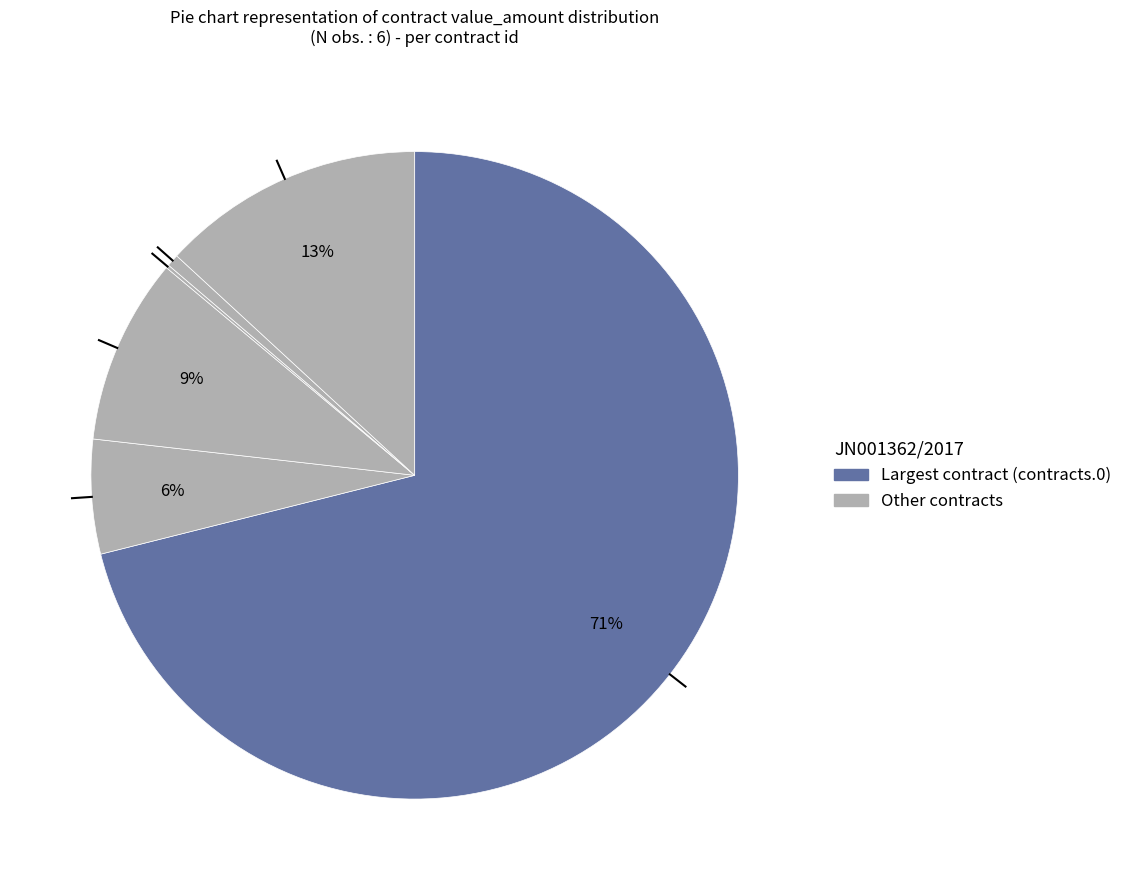

What is the largest slice in the pie chart?

id-31.0.contracts.0